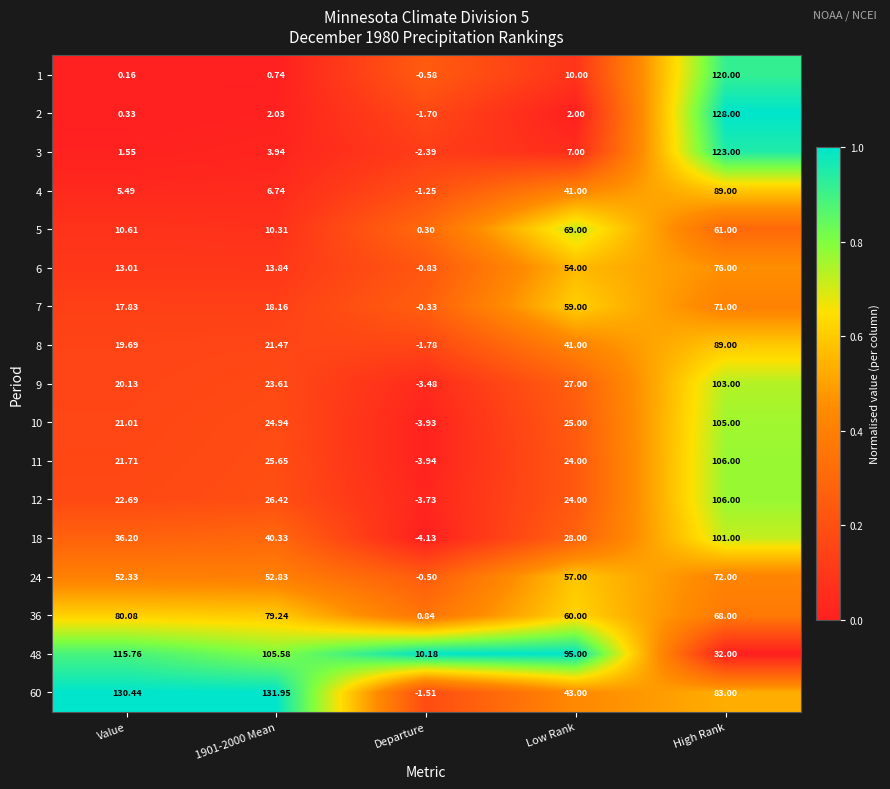

Which category has the highest value in the 5 series?

Low Rank